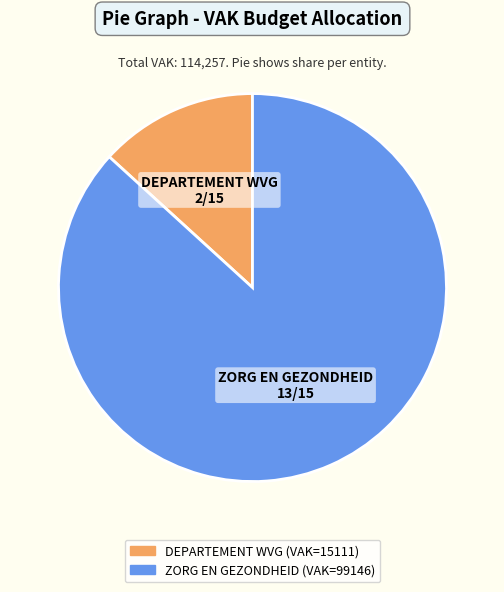

Approximately how many times larger is the value at ZORG EN GEZONDHEID compared to DEPARTEMENT WVG?

6.6